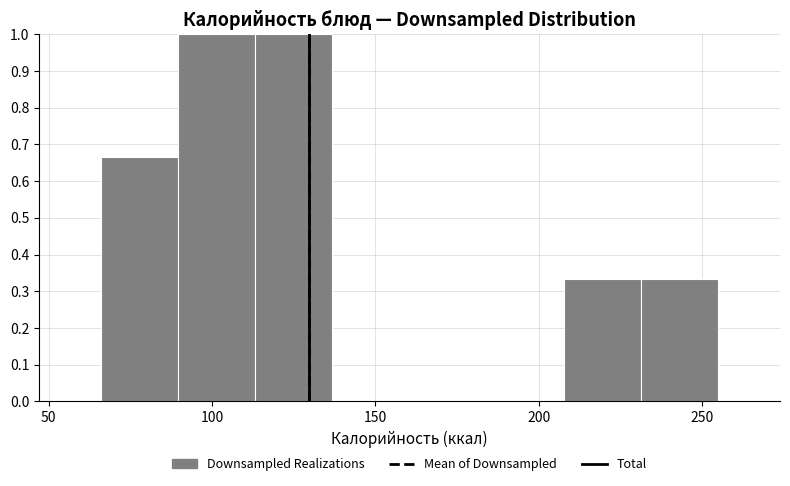

How tall is the bar that spans 90 to 115 on the x-axis? Neither the bar edges nor the heights are printed on the chart, so give them approximately, as read against the axes.

1.00